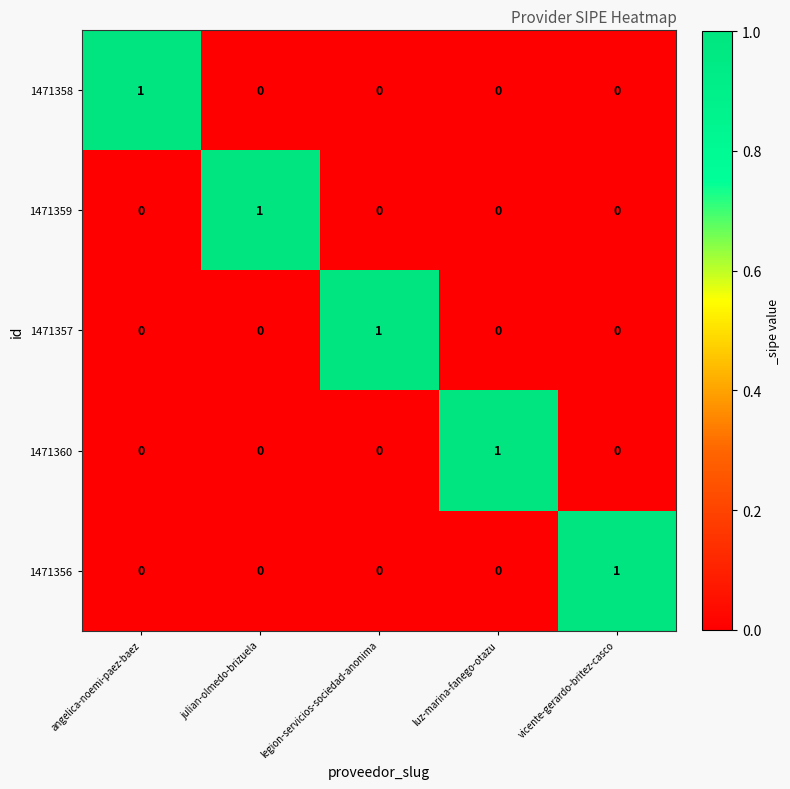

True or false: 1471357 has a value of 1 at julian-olmedo-brizuela.

False